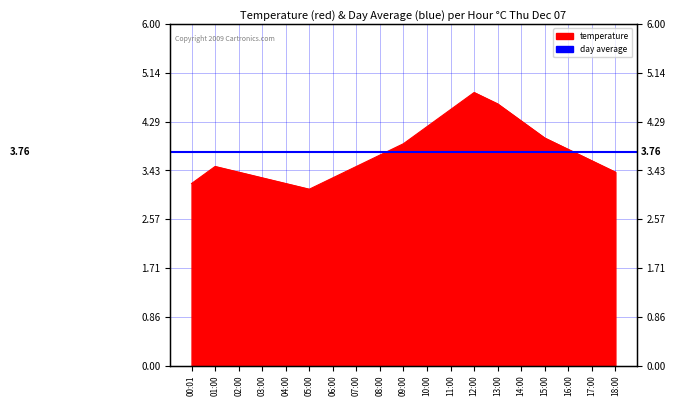

Approximately how many times larger is the value at 11:00 compared to 02:00?

1.3